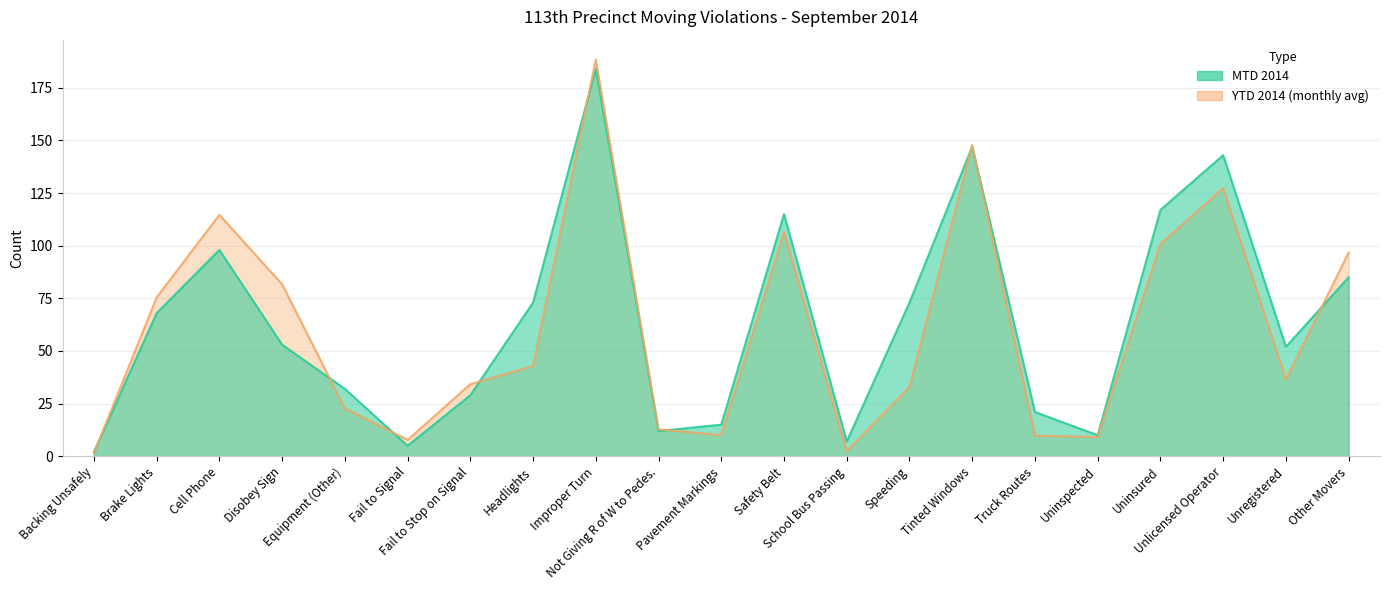

At which label is YTD 2014 closest to 94?

Other Movers